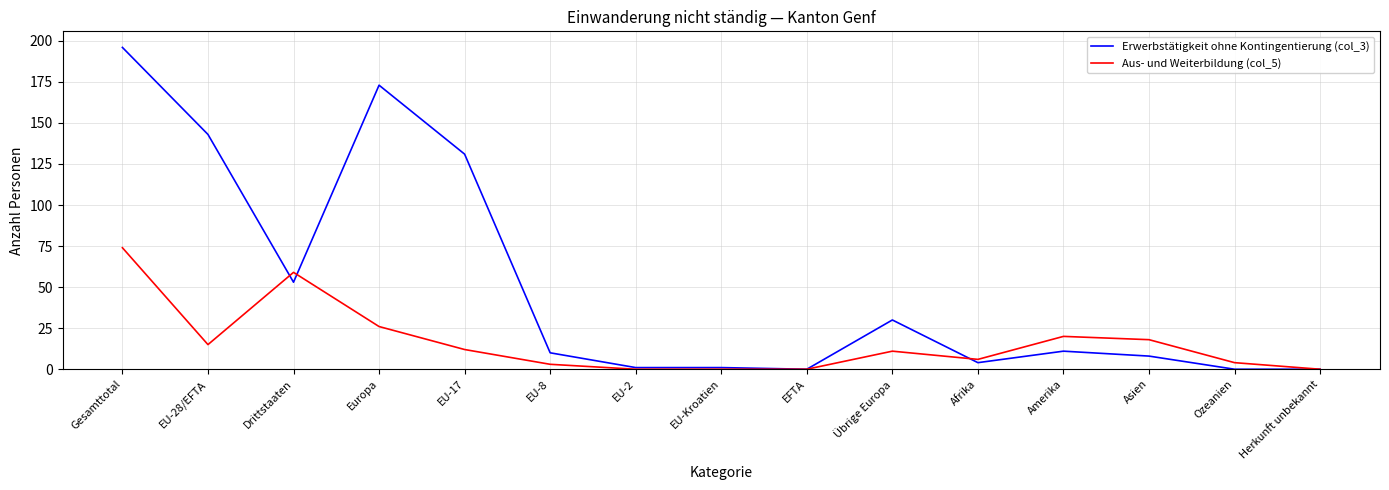

Is the value of Erwerbstätigkeit ohne Kontingentierung (col_3) at EU-2 greater than the value of Aus- und Weiterbildung (col_5) at Ozeanien?

No